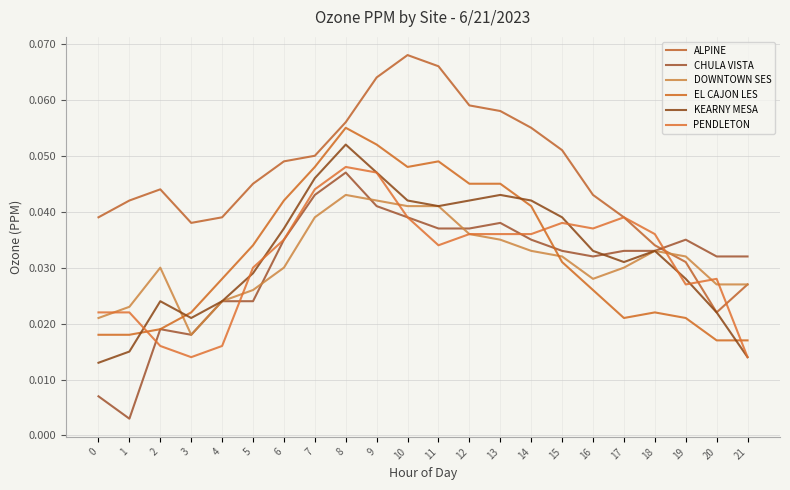

At which category is the sum across all series the highest?

8